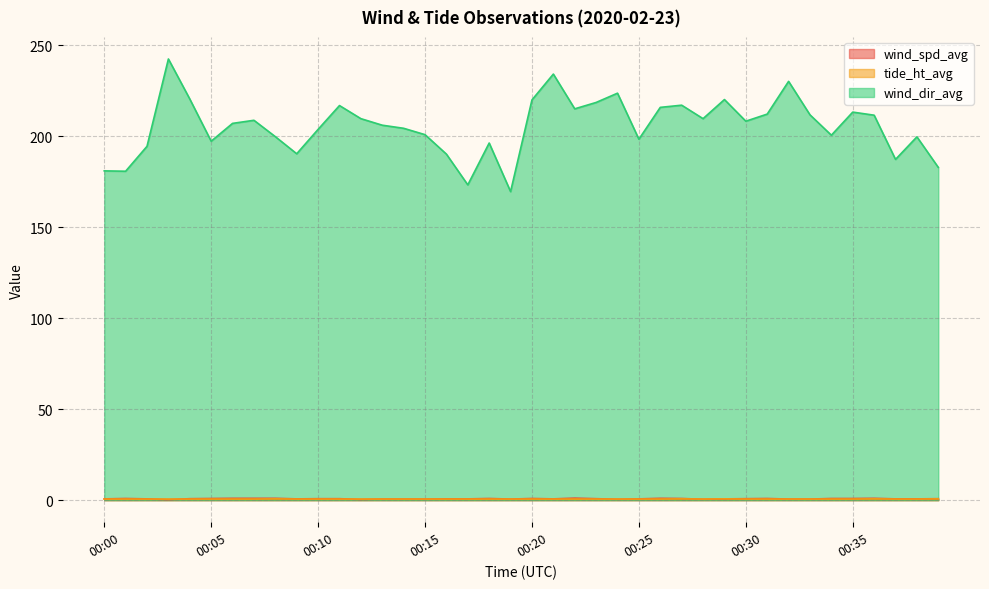

Is it true that wind_dir_avg equals 52.8 at 00:14?

False